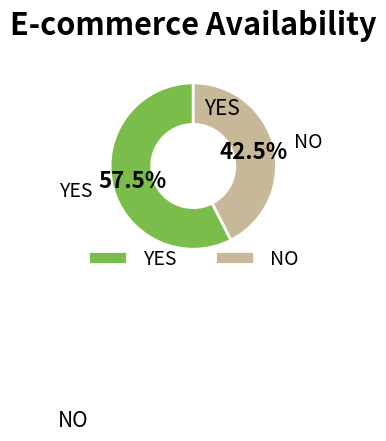

Which slice represents more than half of the pie?

YES